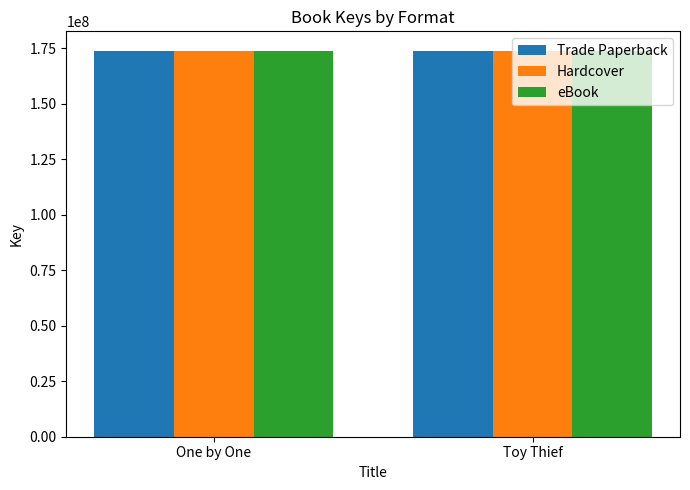

What is the lowest value of the Hardcover series?

173896228